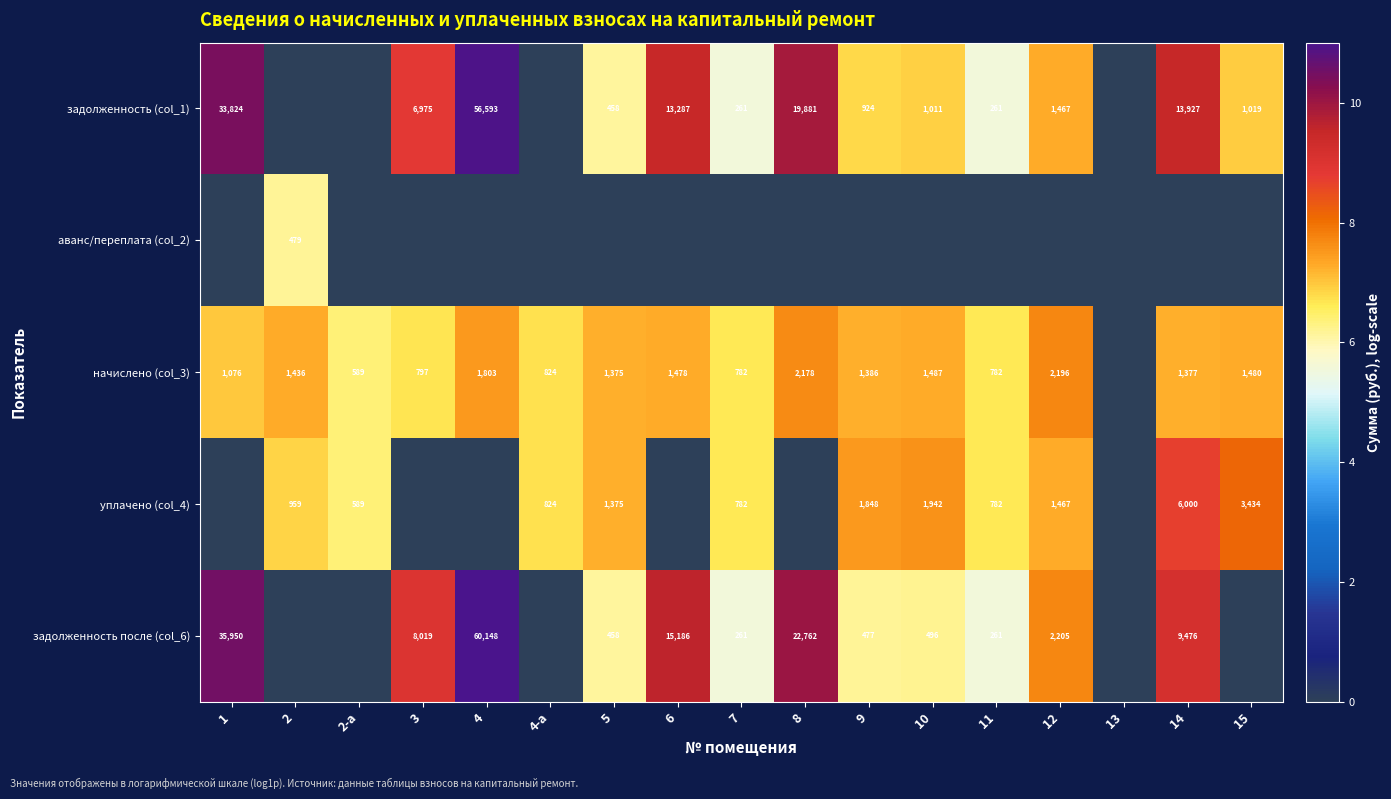

Is the value of задолженность после (col_6) at 8 greater than the value of уплачено (col_4) at 15?

Yes